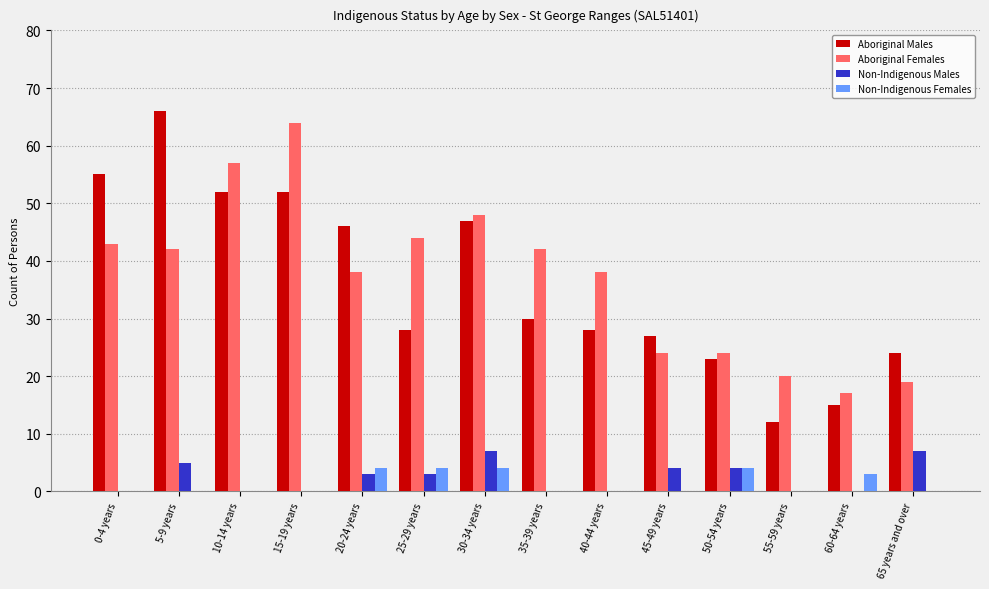

What is the sum of the Non-Indigenous Males values at 60-64 years and 25-29 years?

3